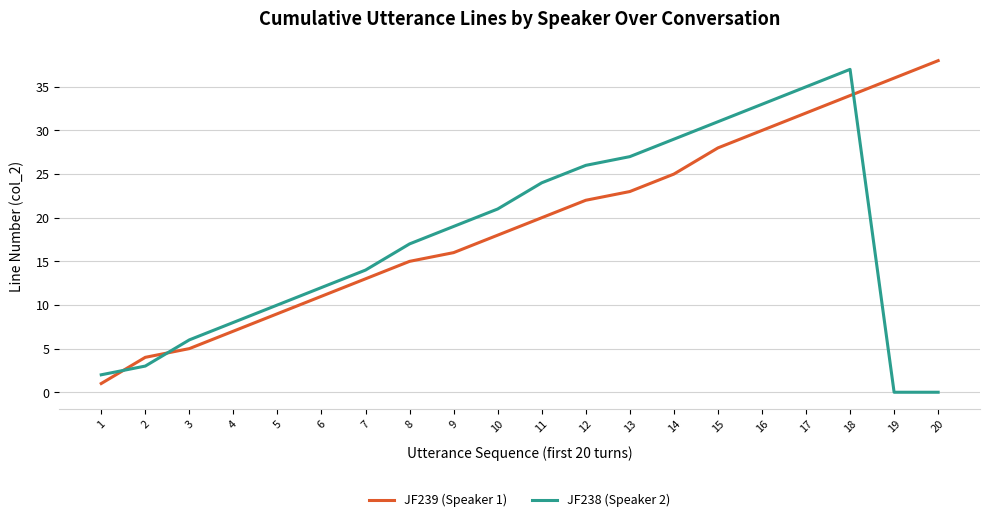

Which category has the highest value across all series?

20